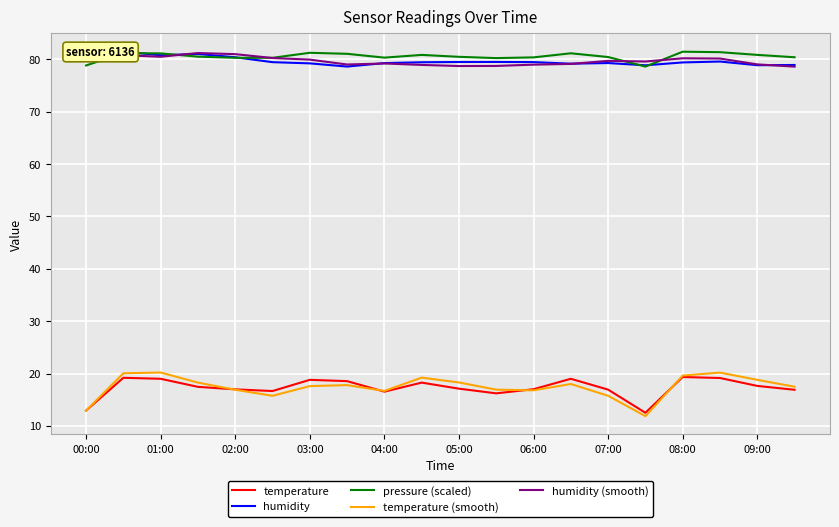

What are all the series names shown in the legend?

temperature, humidity, pressure (scaled), temperature (smooth), humidity (smooth)